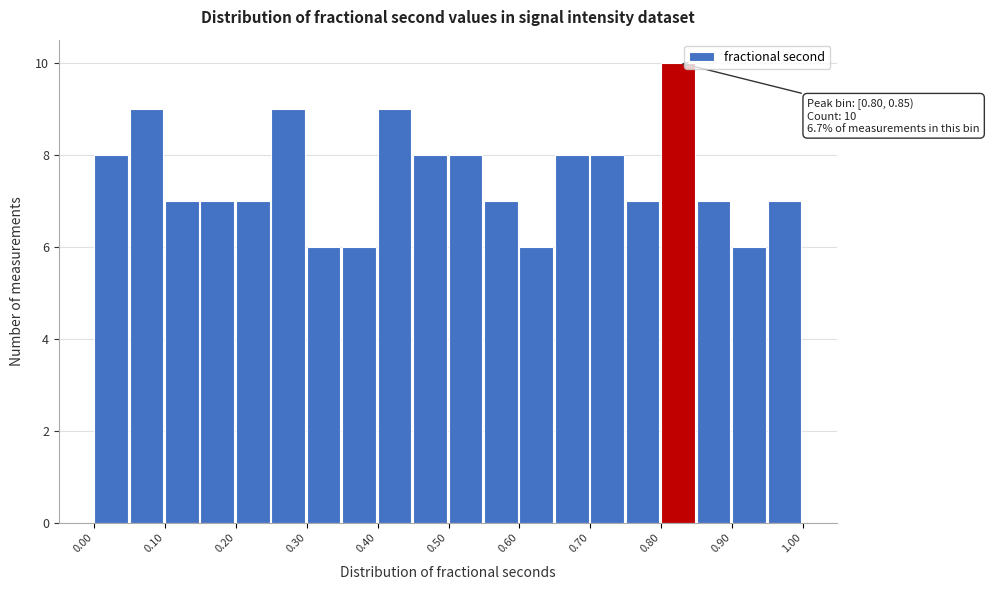

Which range on the x-axis has the tallest bar?

0.80 to 0.85